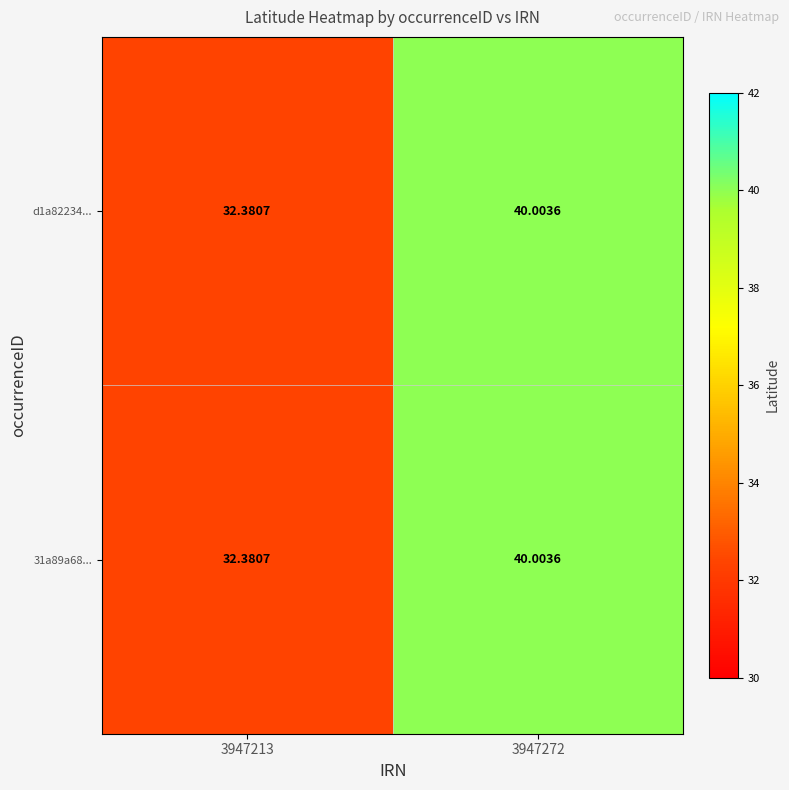

Rank the series at 3947213 from lowest to highest value.

d1a82234..., 31a89a68...